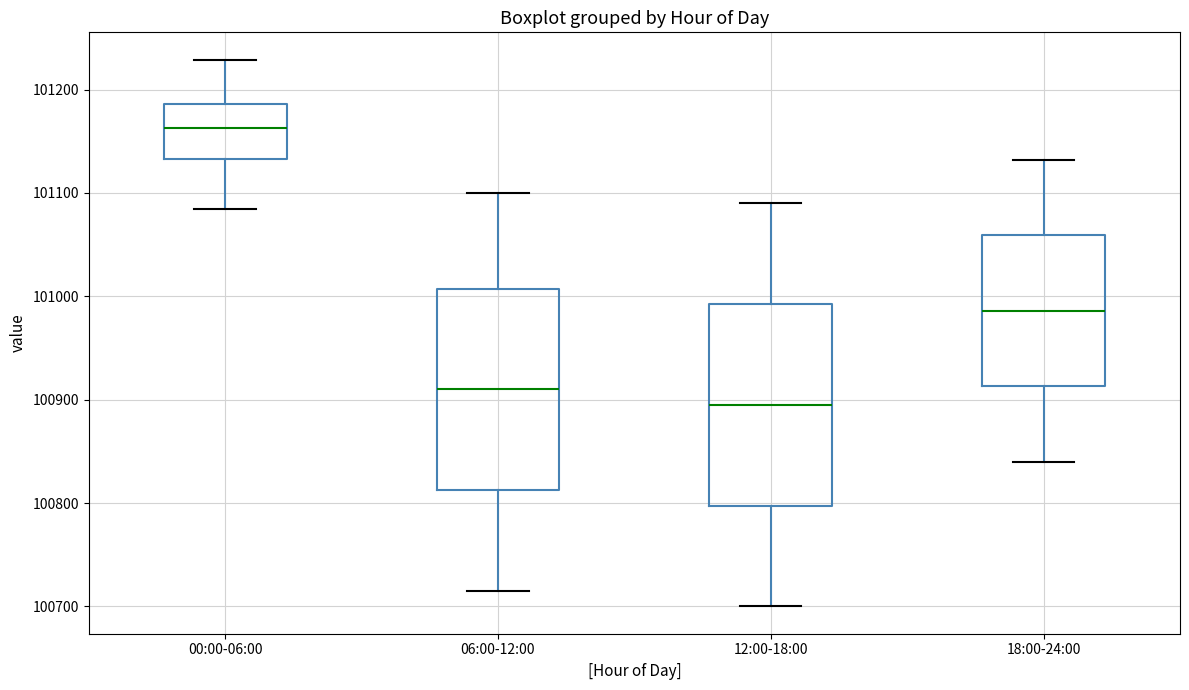

Which box has the highest median line?

00:00-06:00